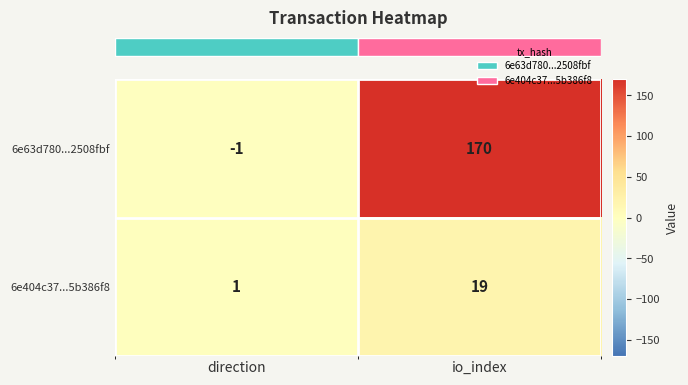

List the labels in order of 6e404c37...5b386f8 value, smallest first.

direction, io_index